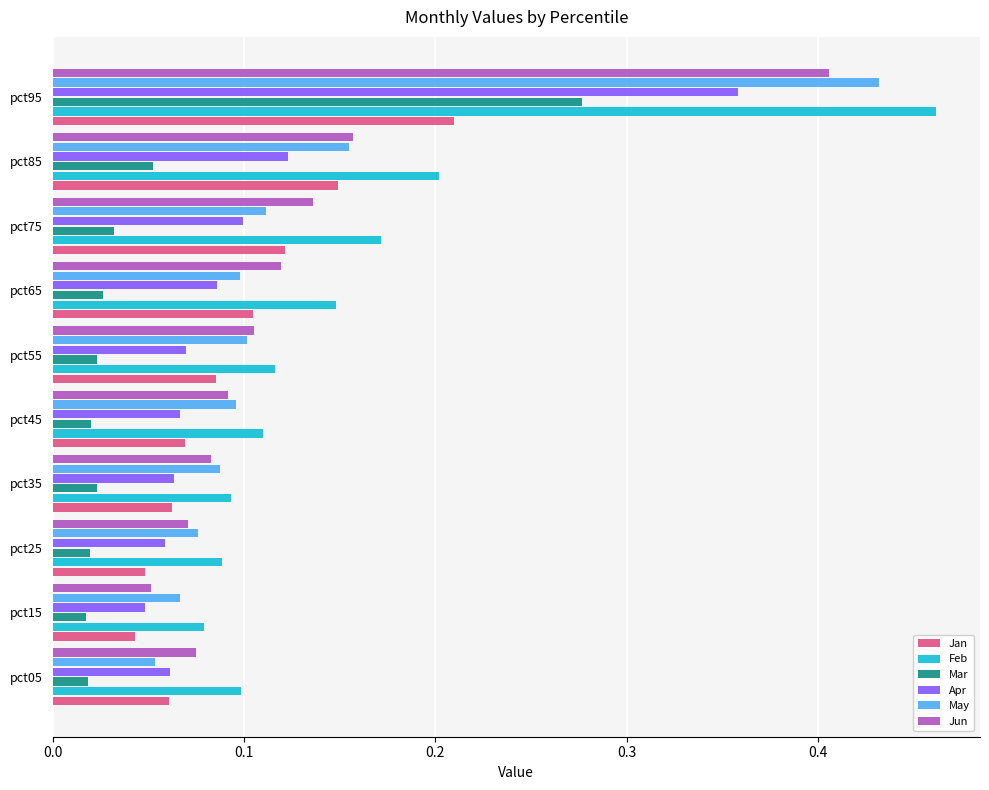

Which category has the lowest value in the May series?

pct05